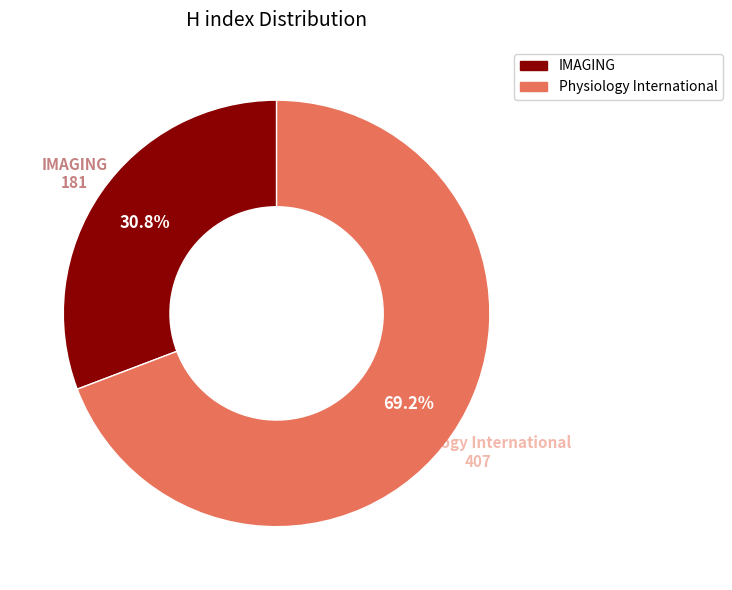

Is it true that Physiology International is 69% of the pie?

True